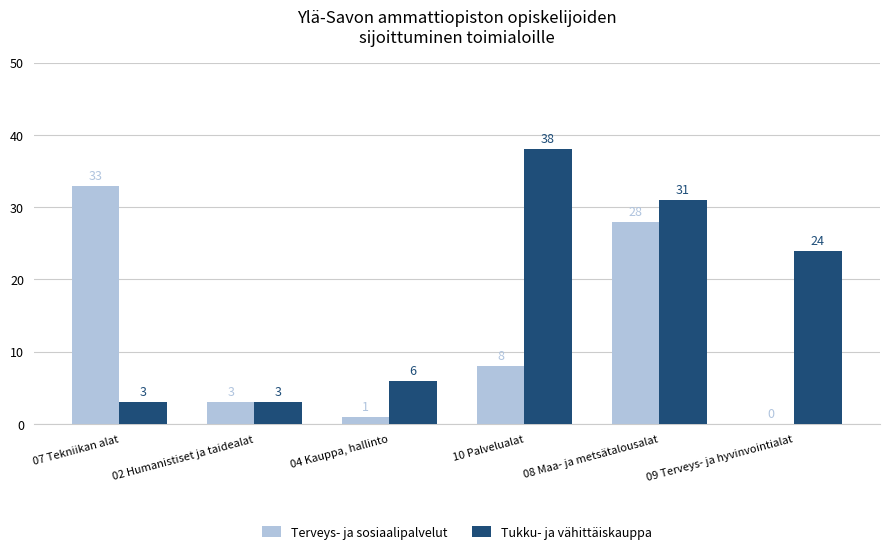

Is the value of Tukku- ja vähittäiskauppa at 04 Kauppa, hallinto greater than the value of Terveys- ja sosiaalipalvelut at 08 Maa- ja metsätalousalat?

No